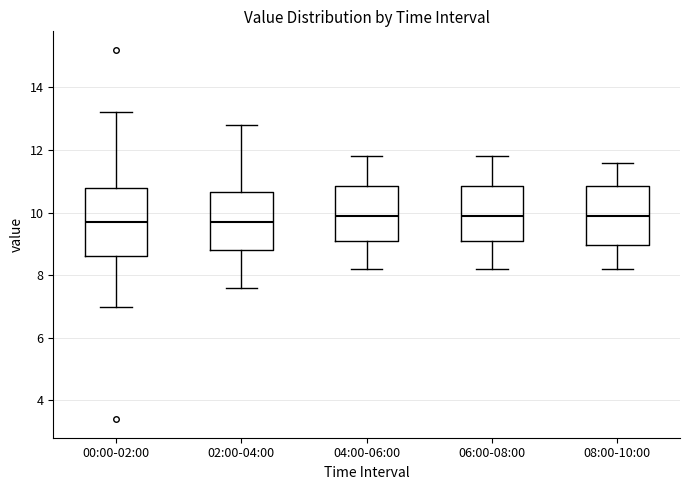

Where does the lower whisker of the box for 00:00-02:00 end on the y-axis? The values are not printed on the chart, so give them approximately, as read against the axis.

7.0